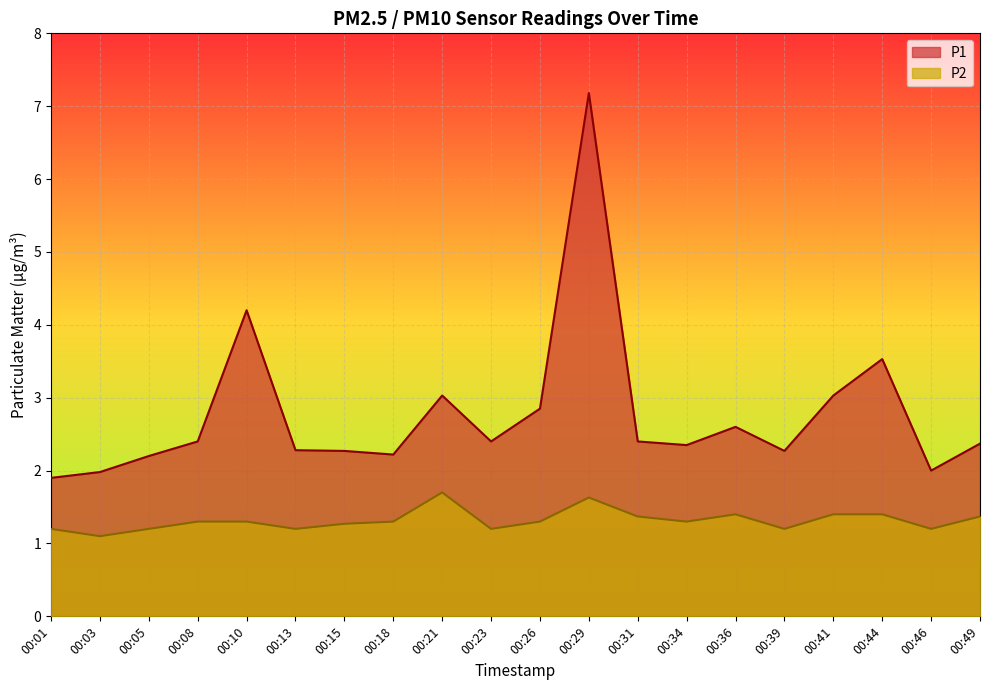

Count the P2 values in the range 1 to 2.

20